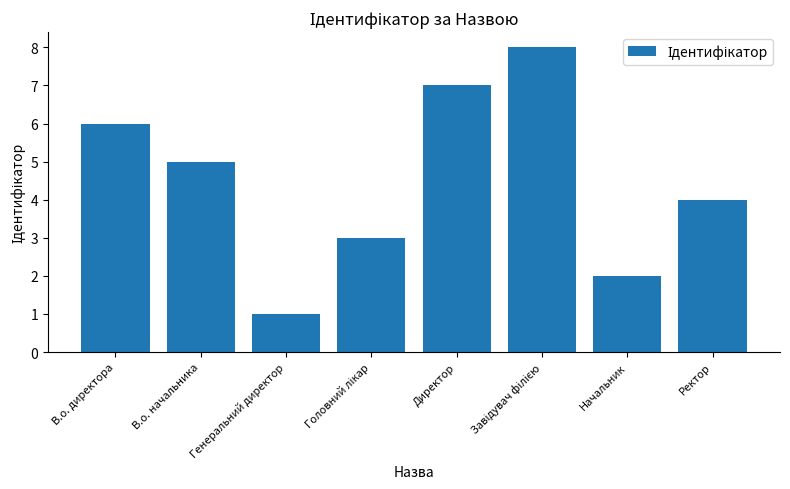

Count the number of data series in this chart.

1